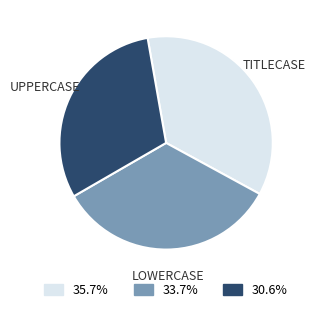

Does any single category account for the majority?

No